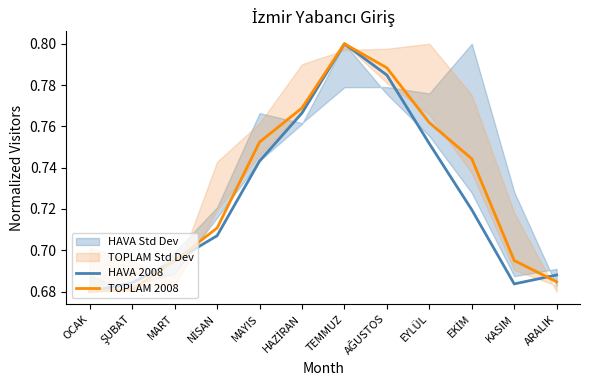

Reading left to right, list all the values displayed in this chart.

HAVA 2008: 0.7	0.7	0.7	0.7	0.7	0.8	0.8	0.8	0.8	0.7	0.7	0.7
TOPLAM 2008: 0.7	0.7	0.7	0.7	0.8	0.8	0.8	0.8	0.8	0.7	0.7	0.7